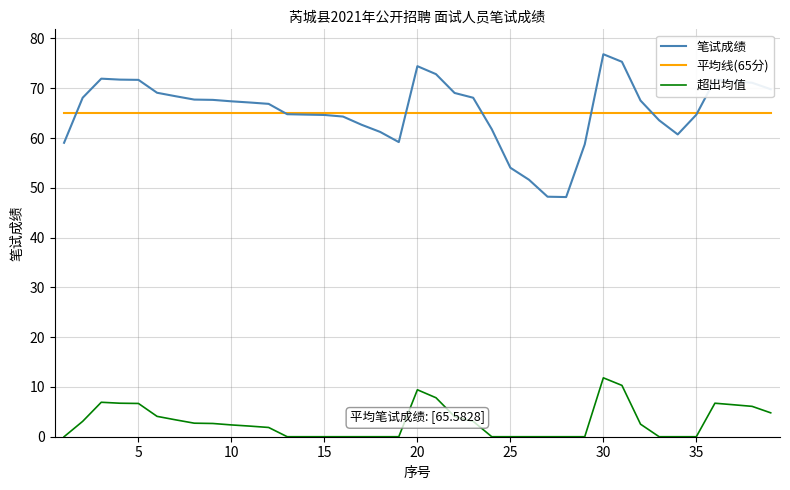

What is the greatest value displayed?

76.8